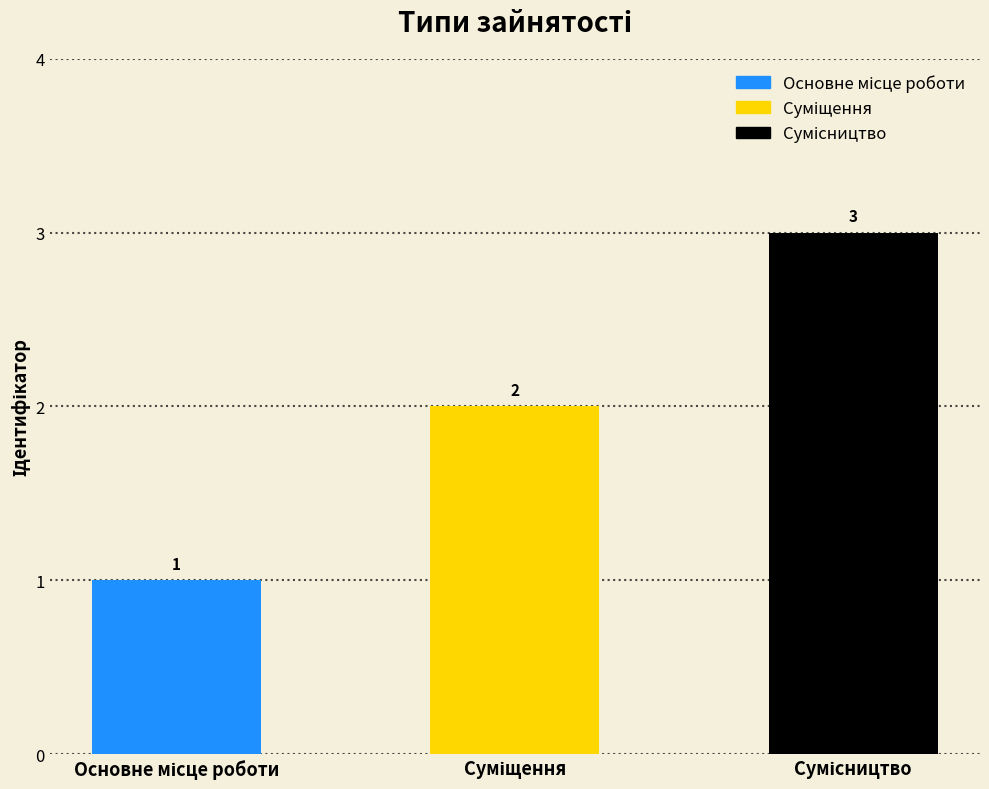

What is the value of the 3rd bar from the left?

3